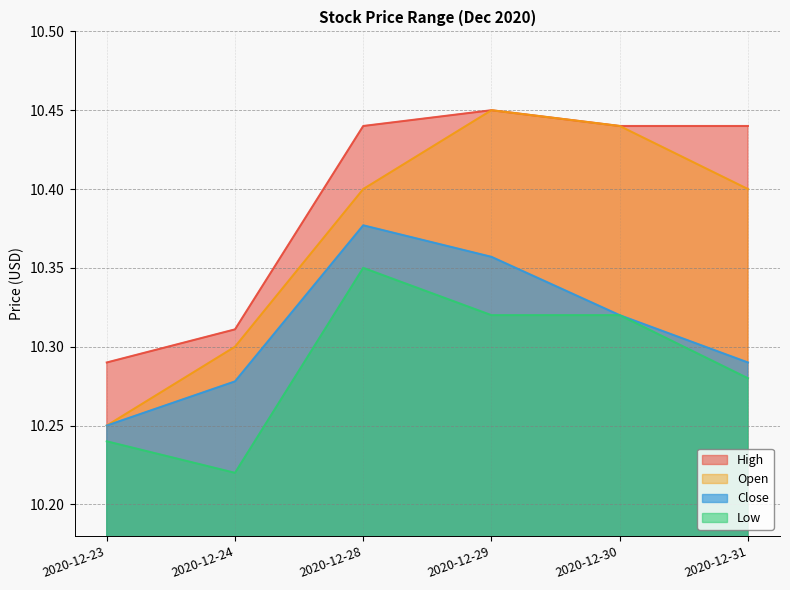

At which category is the sum across all series the highest?

2020-12-29